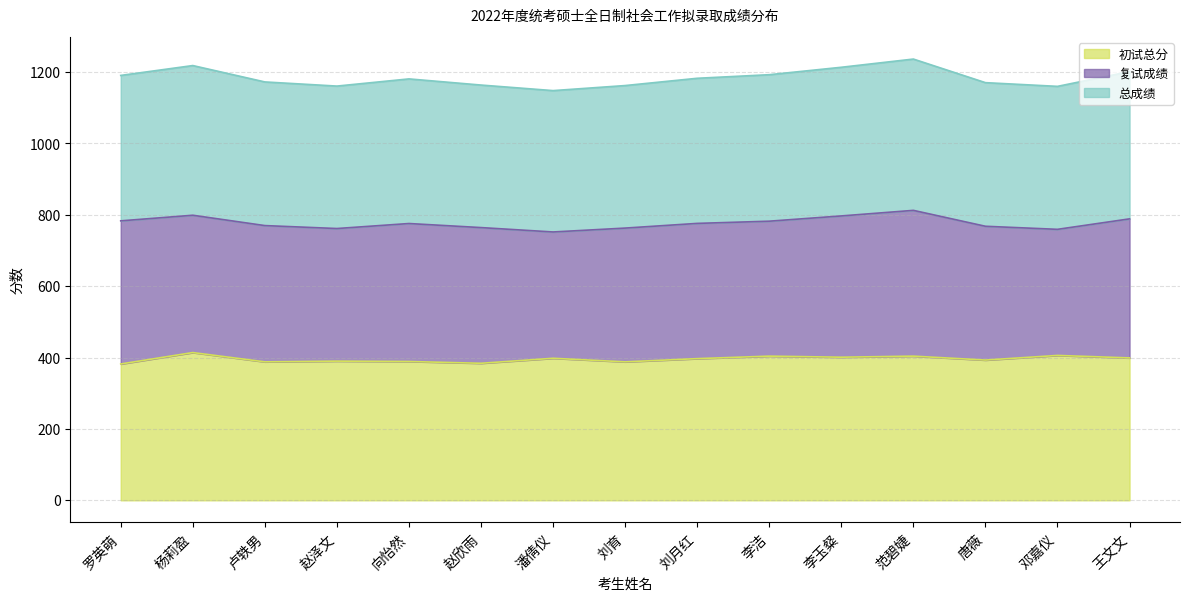

What is the label of the 9th point from the left?

刘月红